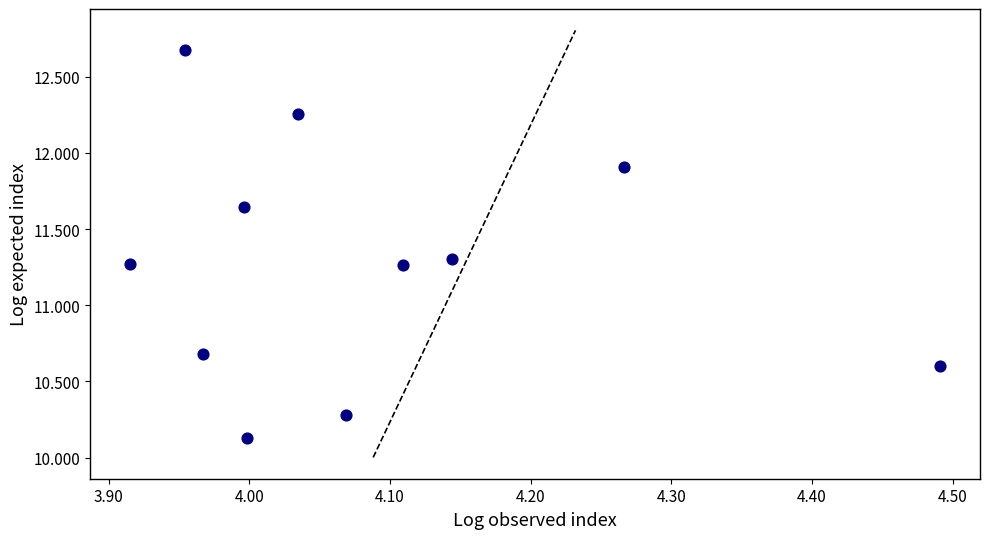

What is the range of X values (max minus min)?

0.6